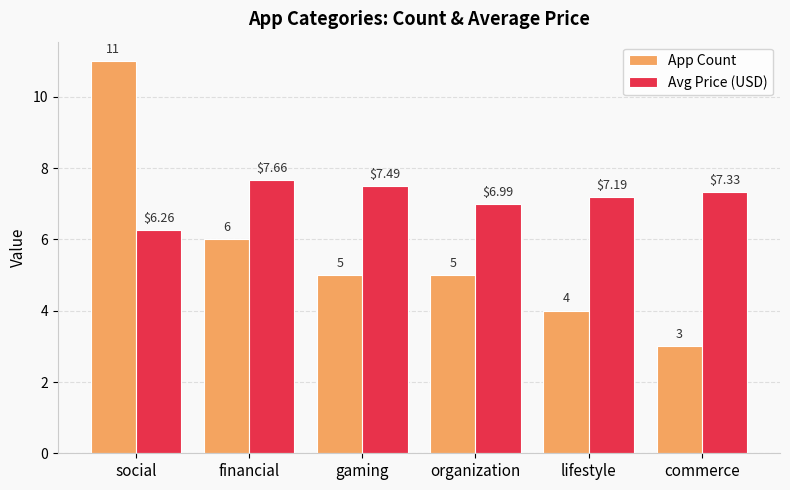

What is the label of the 2nd bar from the right?

lifestyle